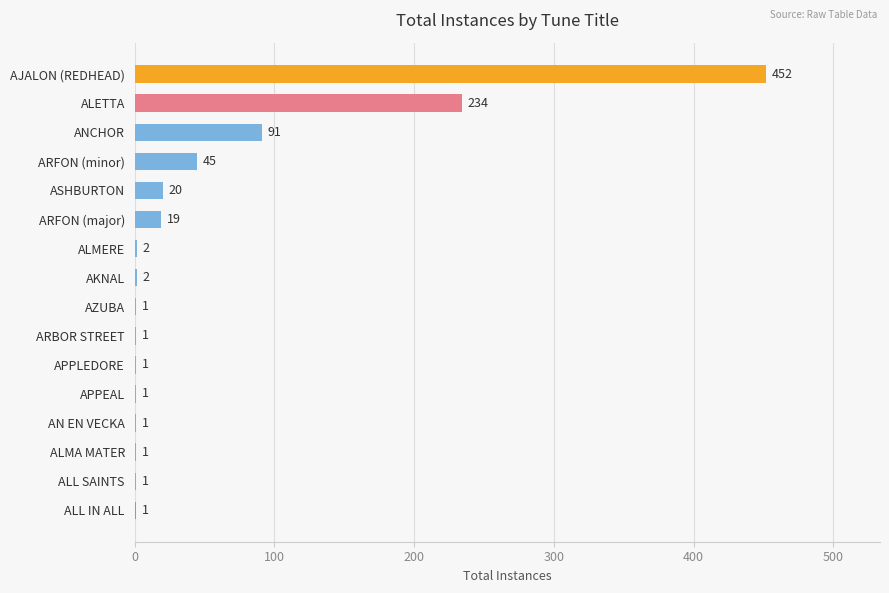

How many categories are shown in the chart?

16